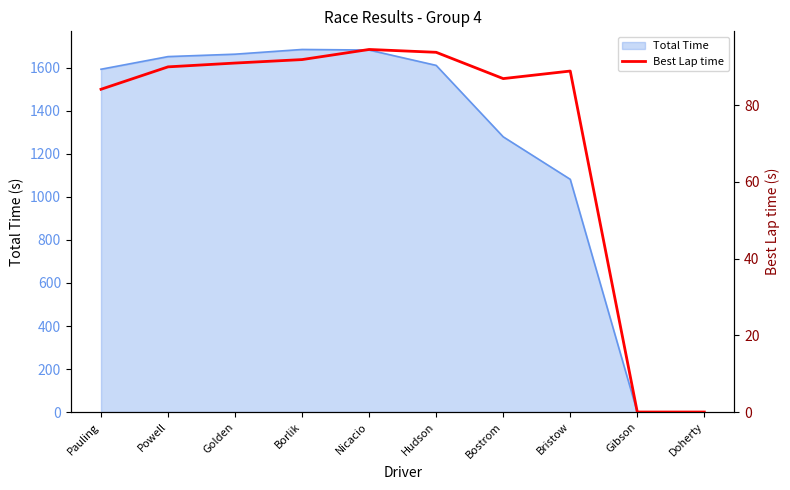

Is it true that the value at Powell is 141.0?

False